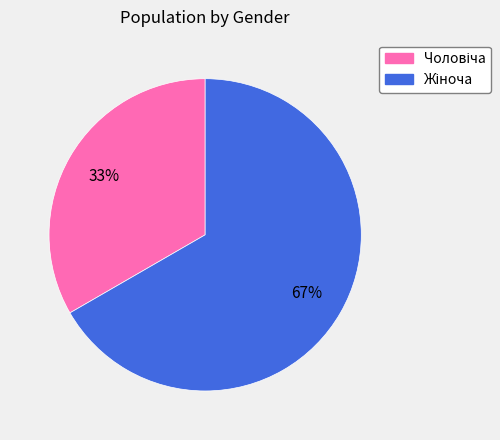

Does any single category account for the majority?

Yes